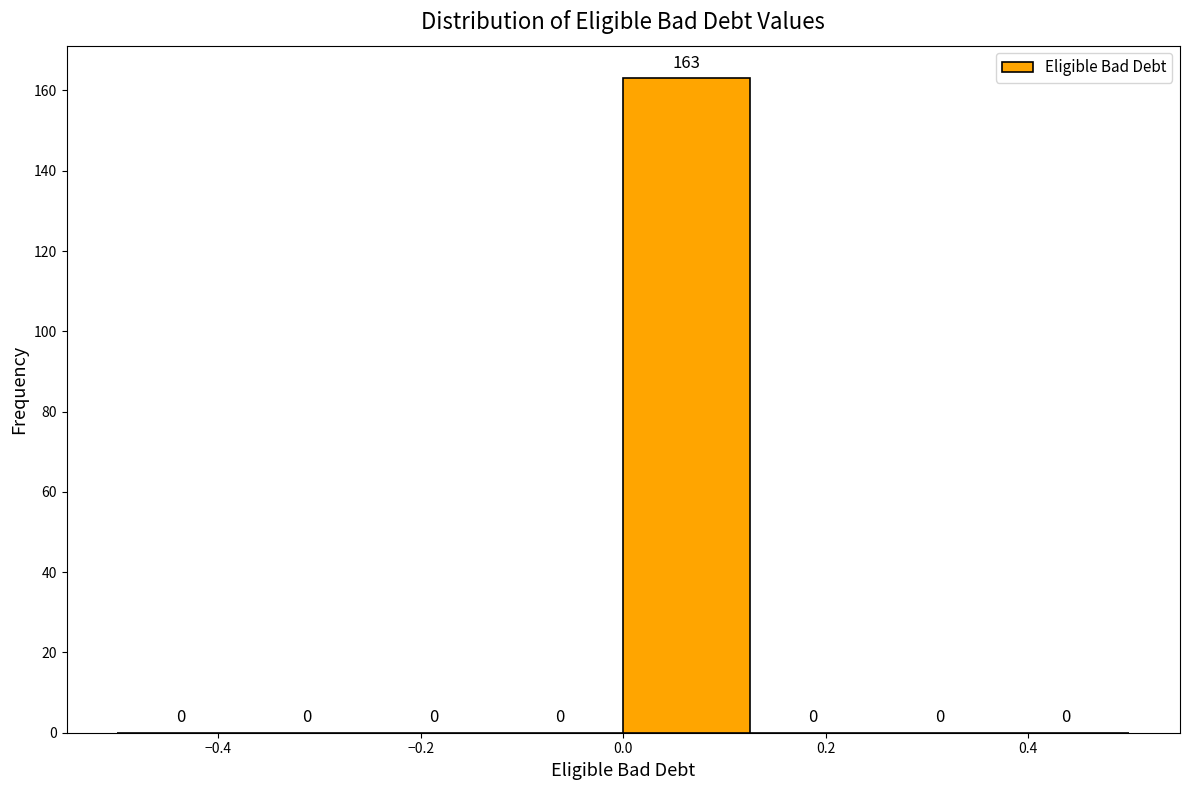

Which range on the x-axis has the tallest bar?

0.000 to 0.125